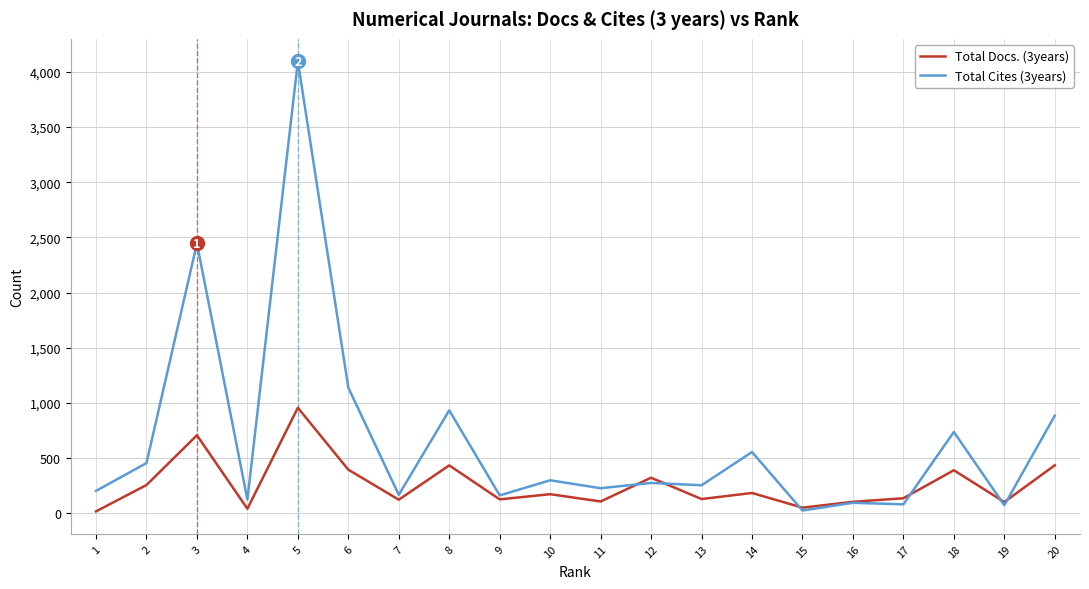

Which series has the largest range (max minus min)?

Total Cites (3years)